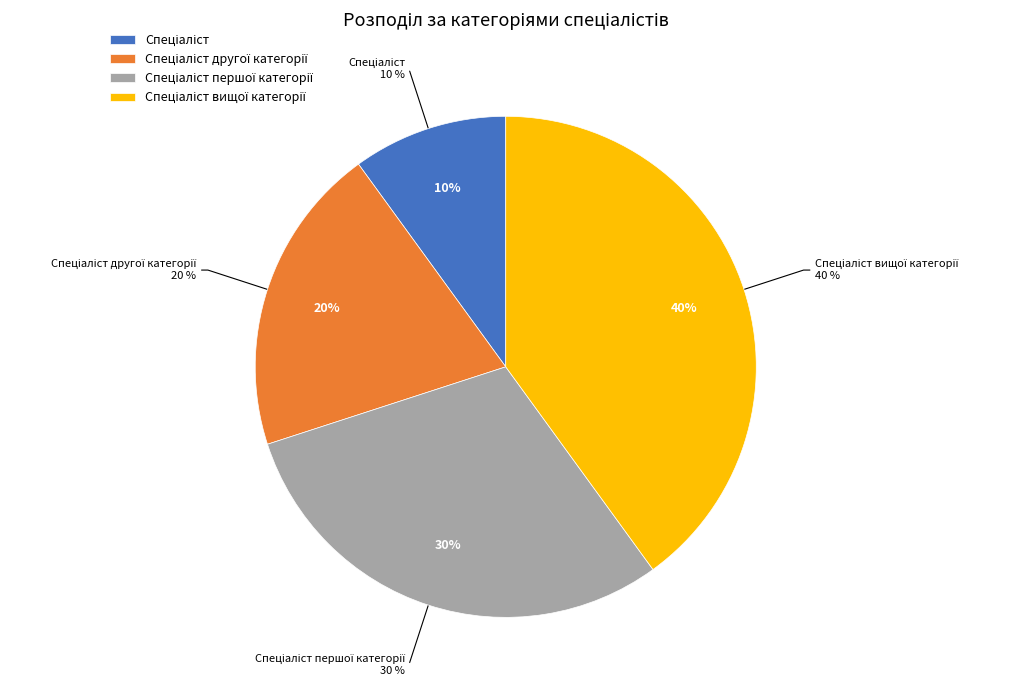

Which slice is the largest?

Спеціаліст вищої категорії